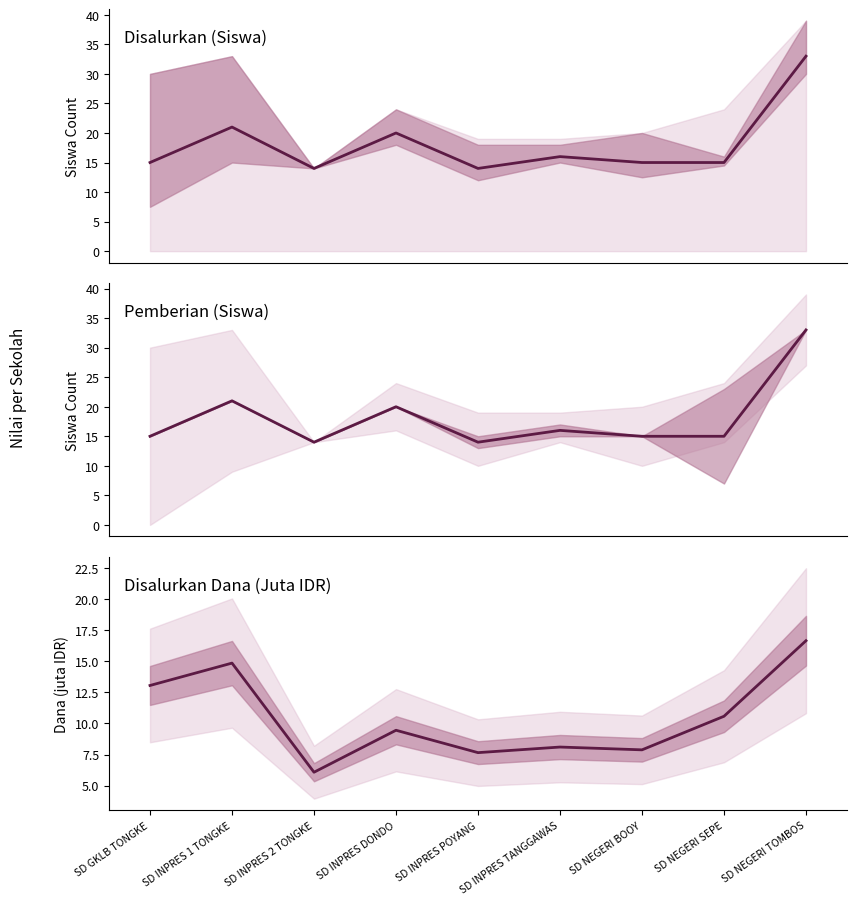

Where is the first local minimum for Disalurkan (Dana, juta)?

SD INPRES 2 TONGKE